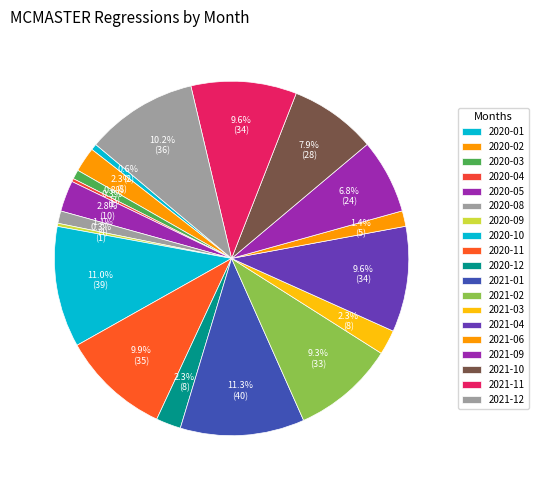

Count the number of slices in the pie.

19